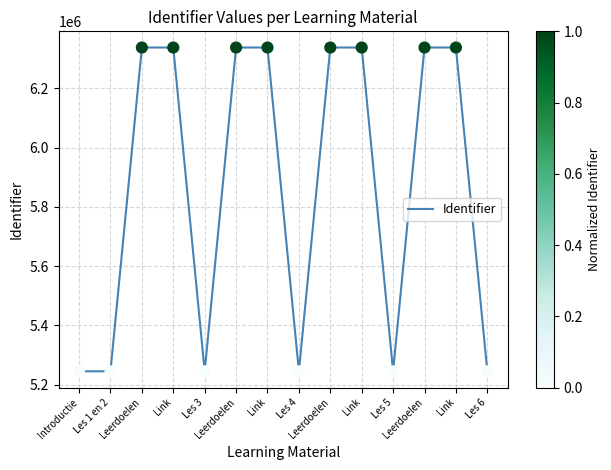

Between Les 1 en 2 and Les 3, which is larger?

Les 3